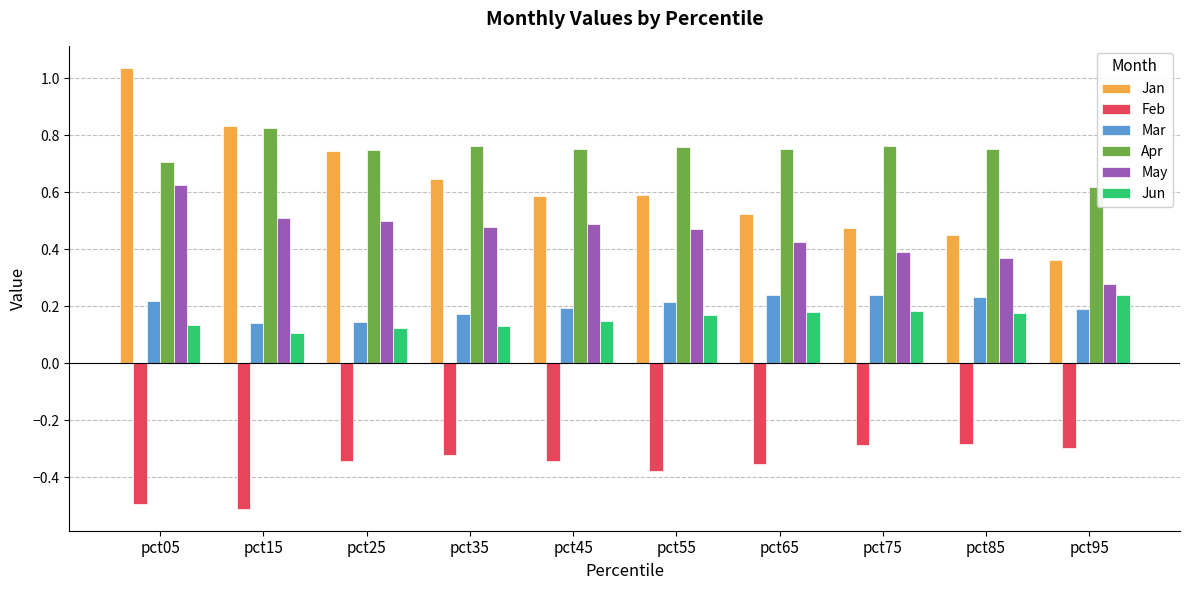

What is the total value across all series at pct15?

1.9